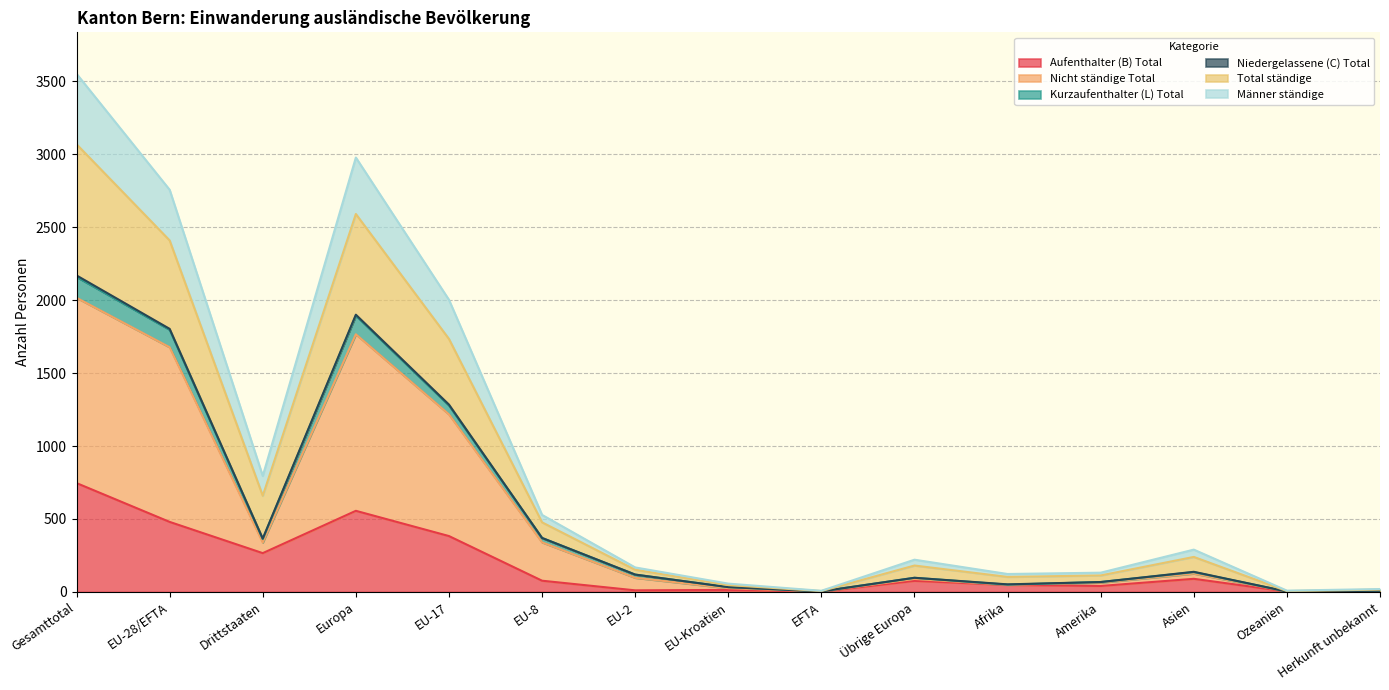

What is the maximum value for Aufenthalter (B) Total?

746